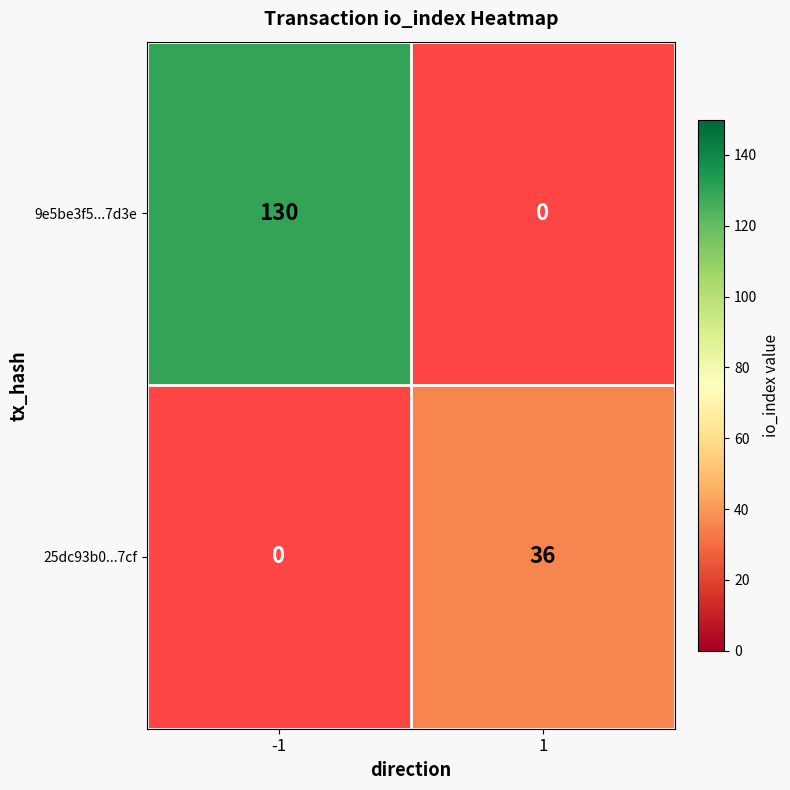

Is it true that 9e5be3f5...7d3e equals 130 at -1?

True